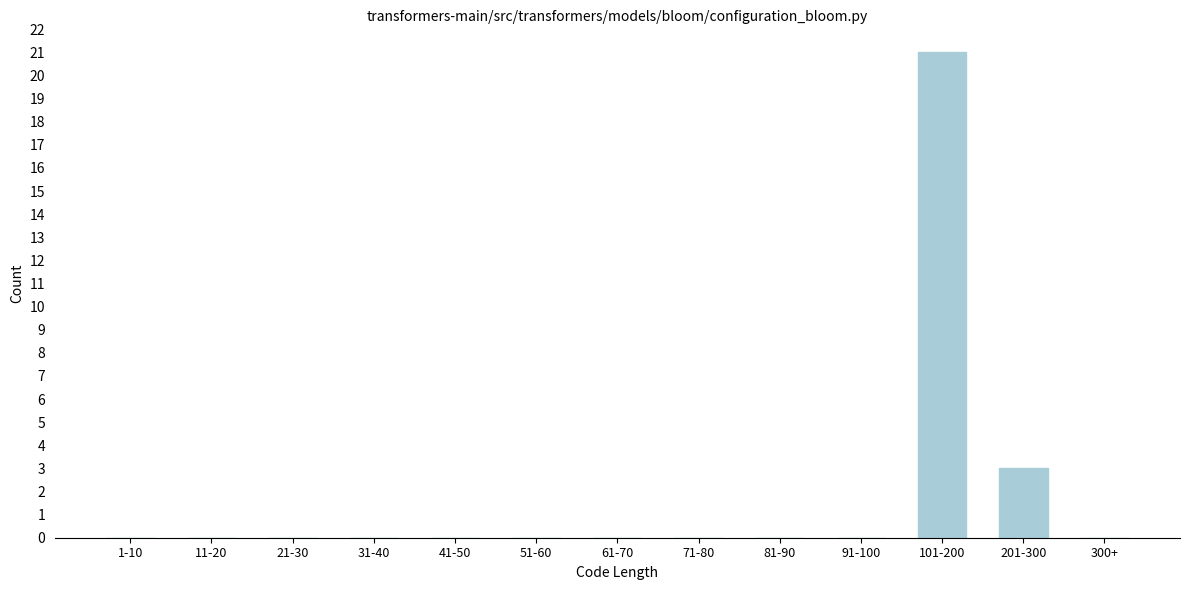

Reading right to left, what are all the values shown in this chart?

300+=0	201-300=3	101-200=21	91-100=0	81-90=0	71-80=0	61-70=0	51-60=0	41-50=0	31-40=0	21-30=0	11-20=0	1-10=0